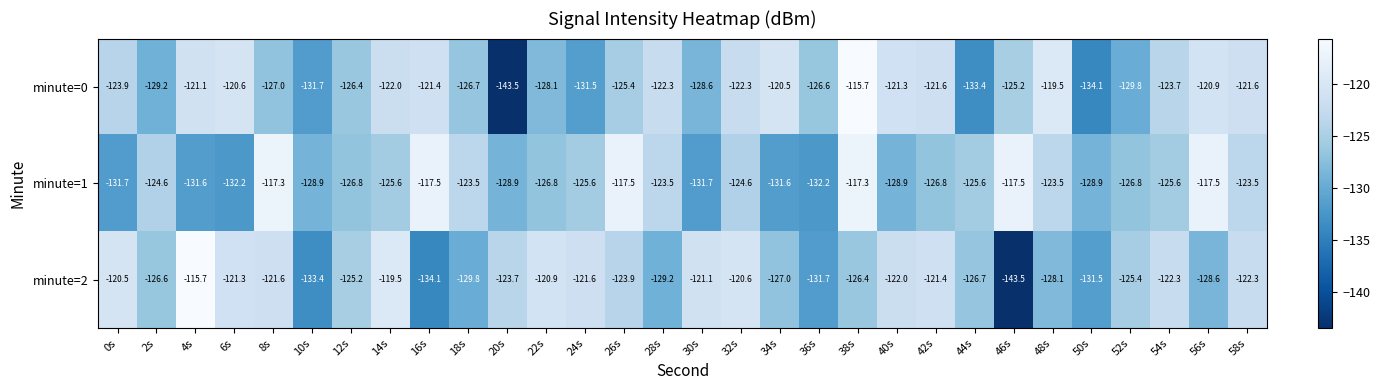

What is the difference between the minute=1 values at 4s and 24s?

6.0